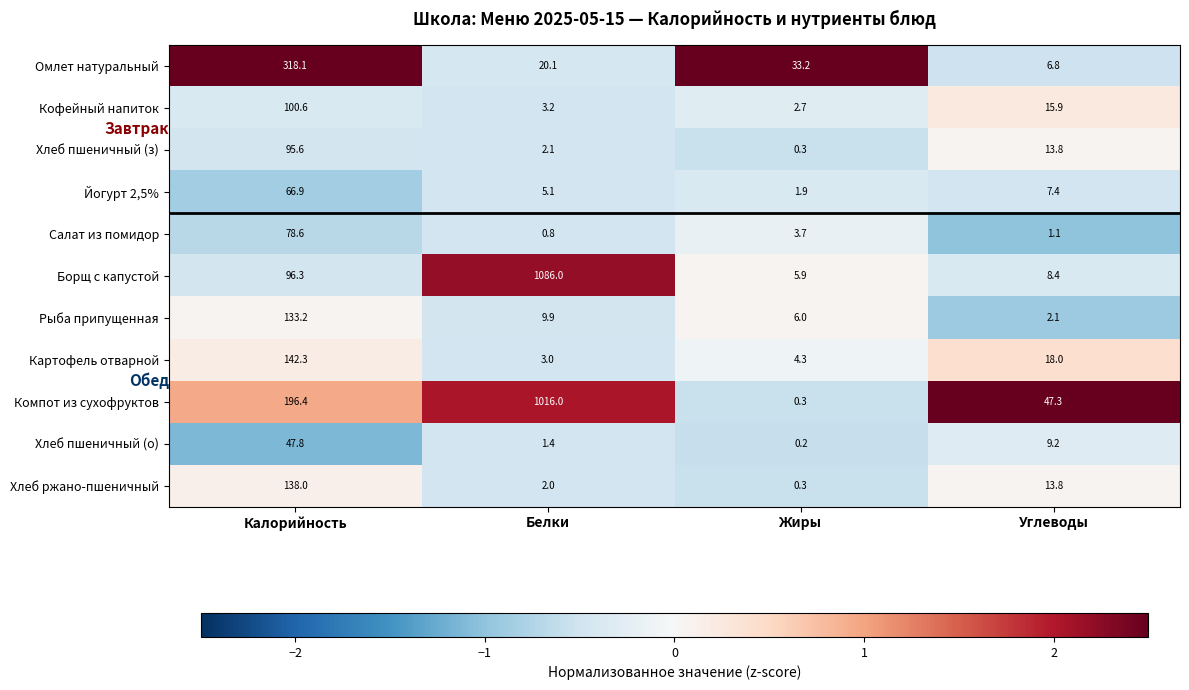

Is it true that Кофейный напиток equals 15.9 at Углеводы?

True